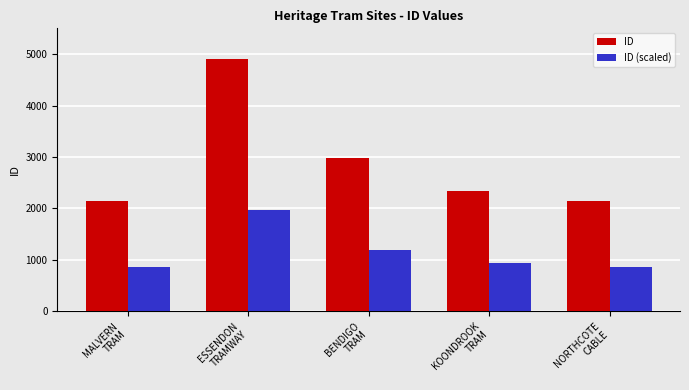

At which label does ID (scaled) first exceed 937?

ESSENDON
TRAMWAY